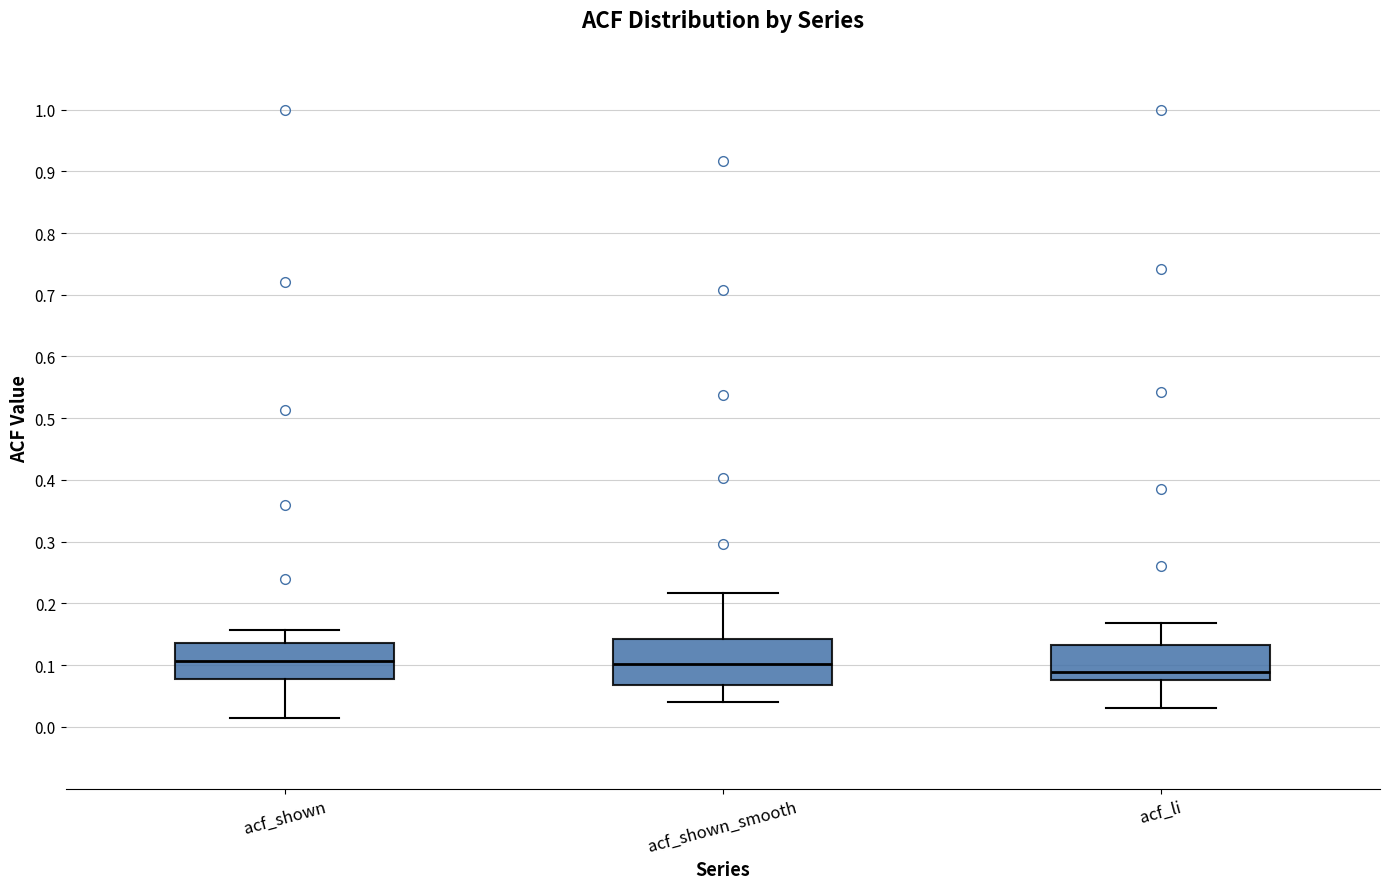

Reading left to right, transcribe this box plot: for each box, give where its median line is, the range the box spans, and where its two whiskers end, as read against the y-axis. The values are not printed on the chart, so give them approximately, as read against the axis.

acf_shown: median 0.11, box 0.08 to 0.14, whiskers 0.01 to 0.16
acf_shown_smooth: median 0.10, box 0.07 to 0.14, whiskers 0.04 to 0.22
acf_li: median 0.09, box 0.08 to 0.13, whiskers 0.03 to 0.17